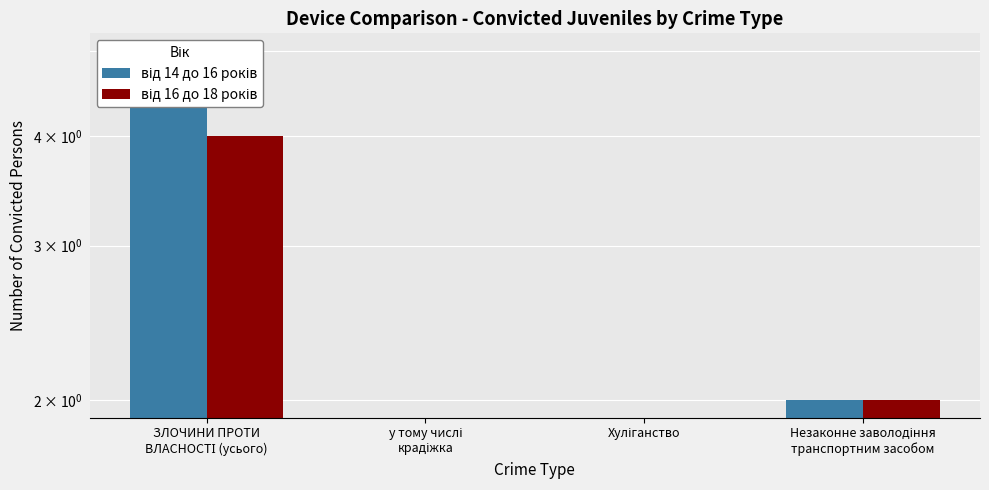

The value of від 16 до 18 років at у тому числі
крадіжка is 3. True or false?

False